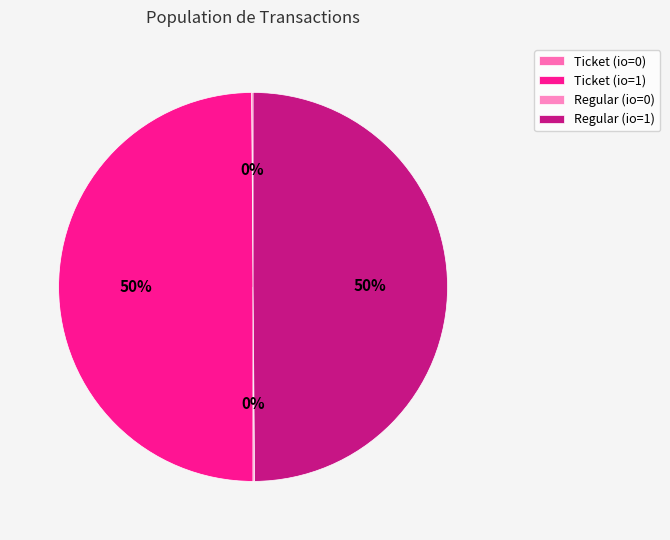

Count the number of slices in the pie.

4